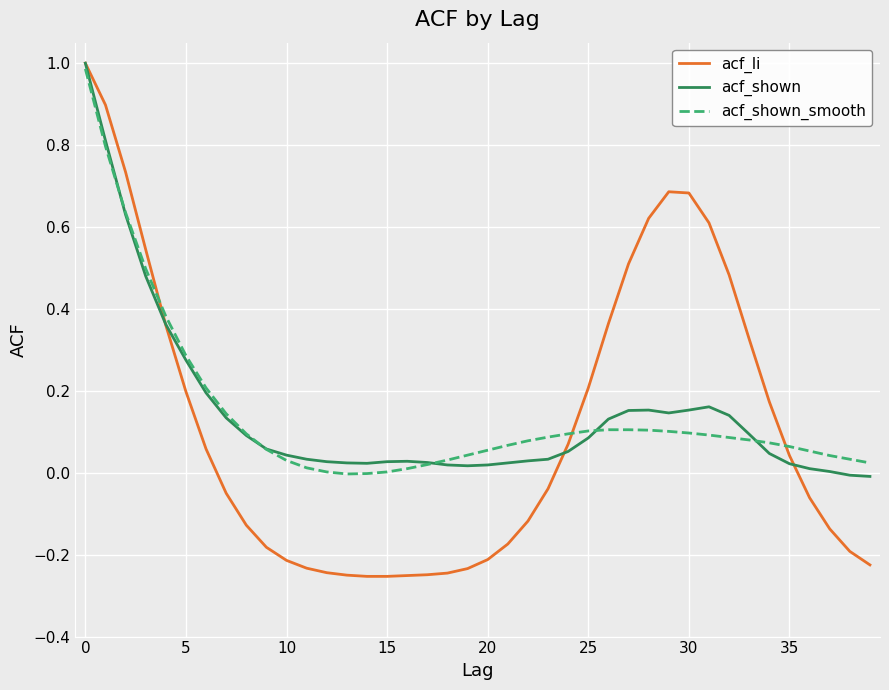

Which series has the widest spread of values?

acf_li